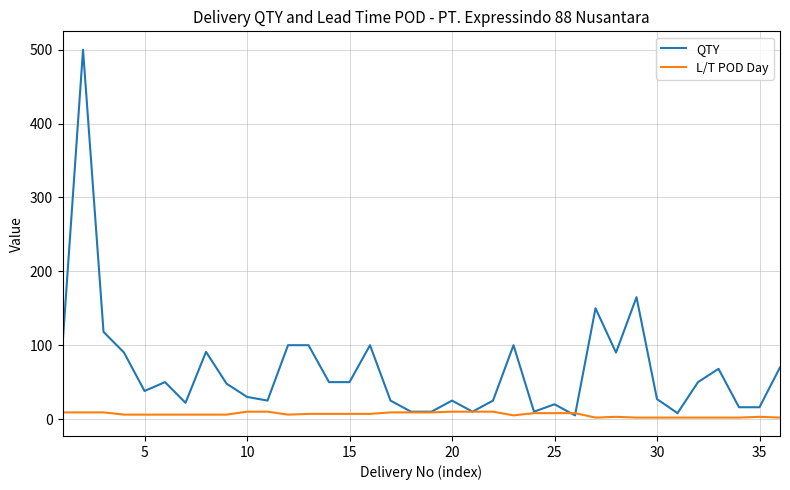

Which series has the widest spread of values?

QTY